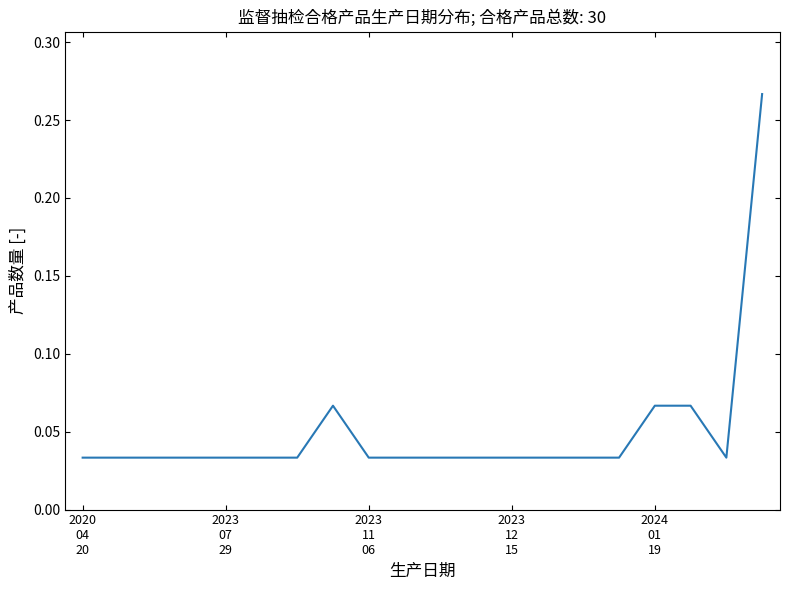

What is the label of the 2nd point from the right?

18